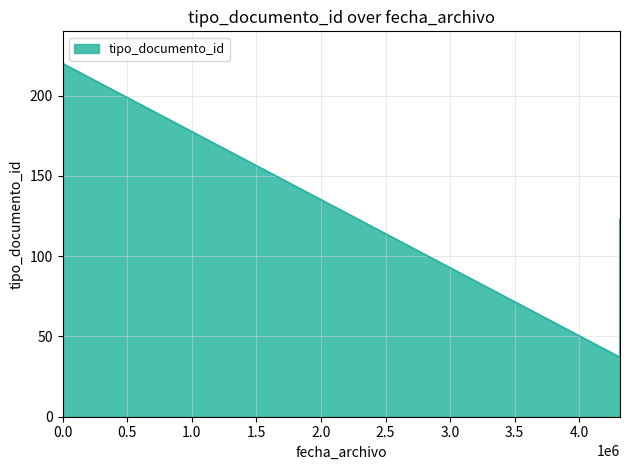

Reading right to left, extract all data points from this chart.

37	123	39	39	220	36	36	38	35	35